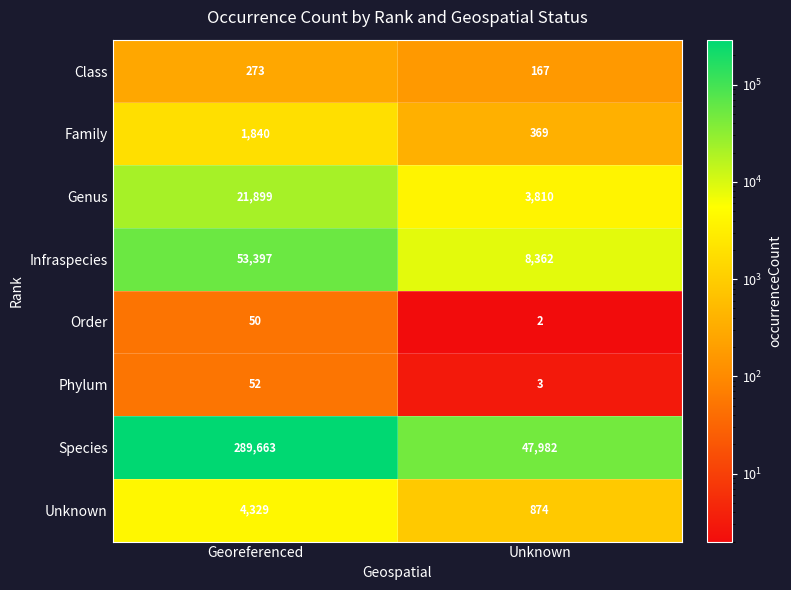

Which series has the largest range (max minus min)?

Species